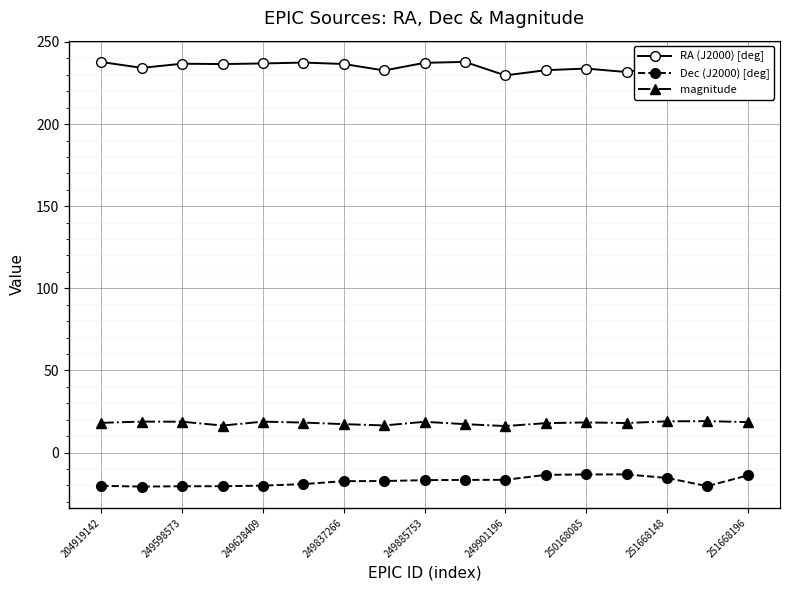

True or false: magnitude has more than 0 points higher than both neighbors.

True